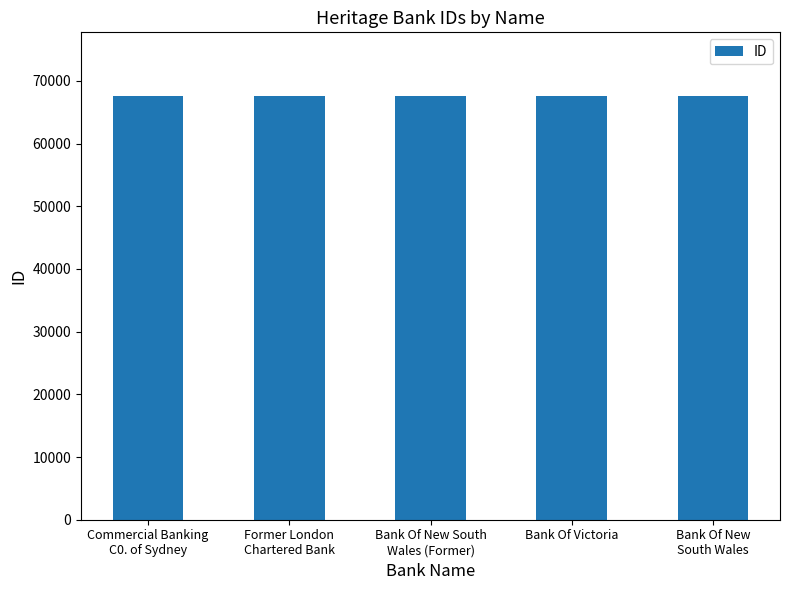

What is the difference between the values at Bank Of New South
Wales (Former) and Commercial Banking
C0. of Sydney?

20